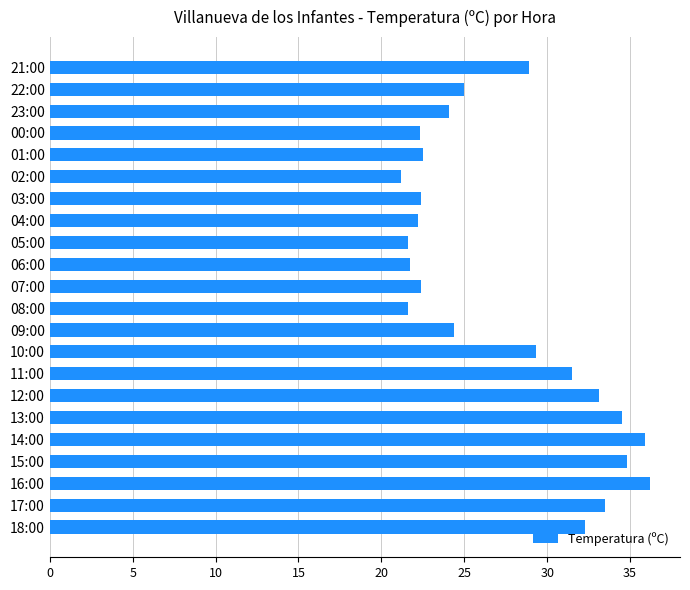

What is the minimum value shown in the chart?

21.2